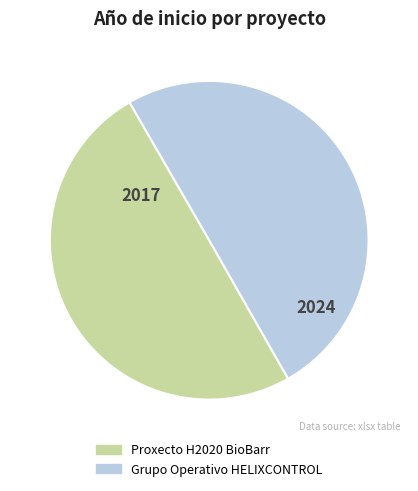

Is it true that Proxecto H2020 BioBarr is 50% of the pie?

True